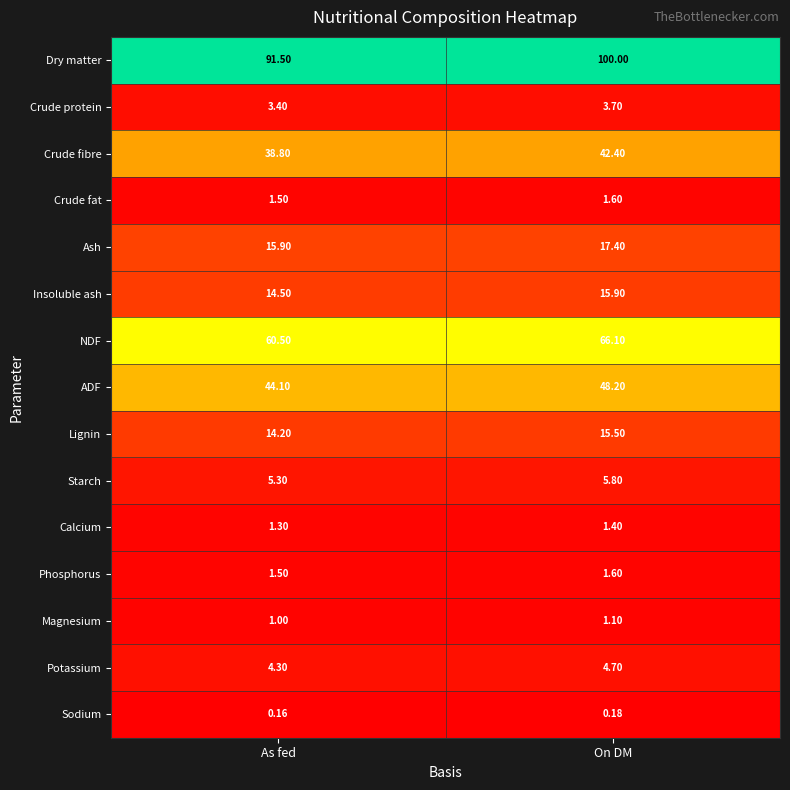

Where is Magnesium nearest to the value 1?

As fed